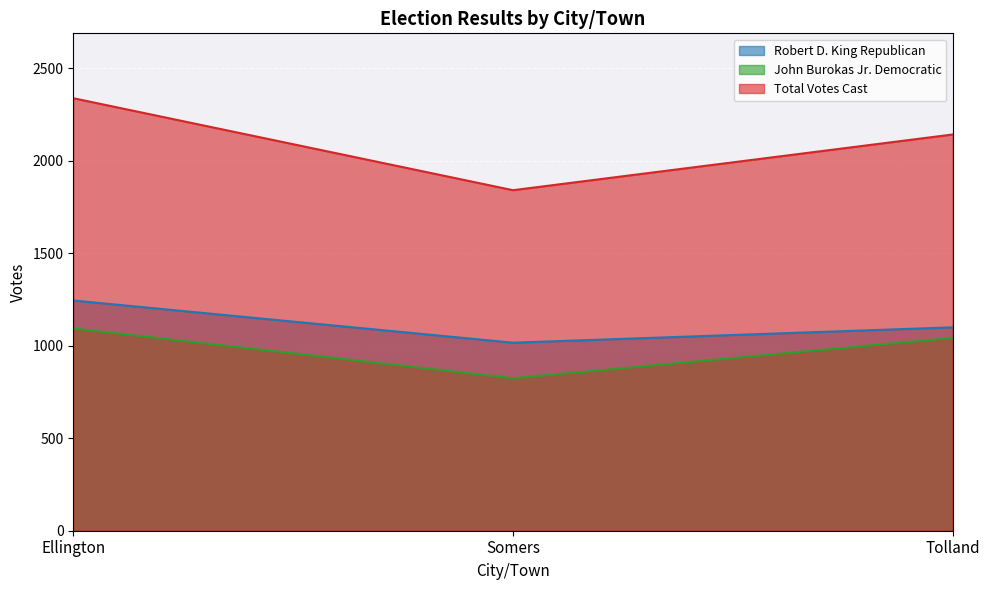

Is it true that Total Votes Cast equals 2337 at Ellington?

True